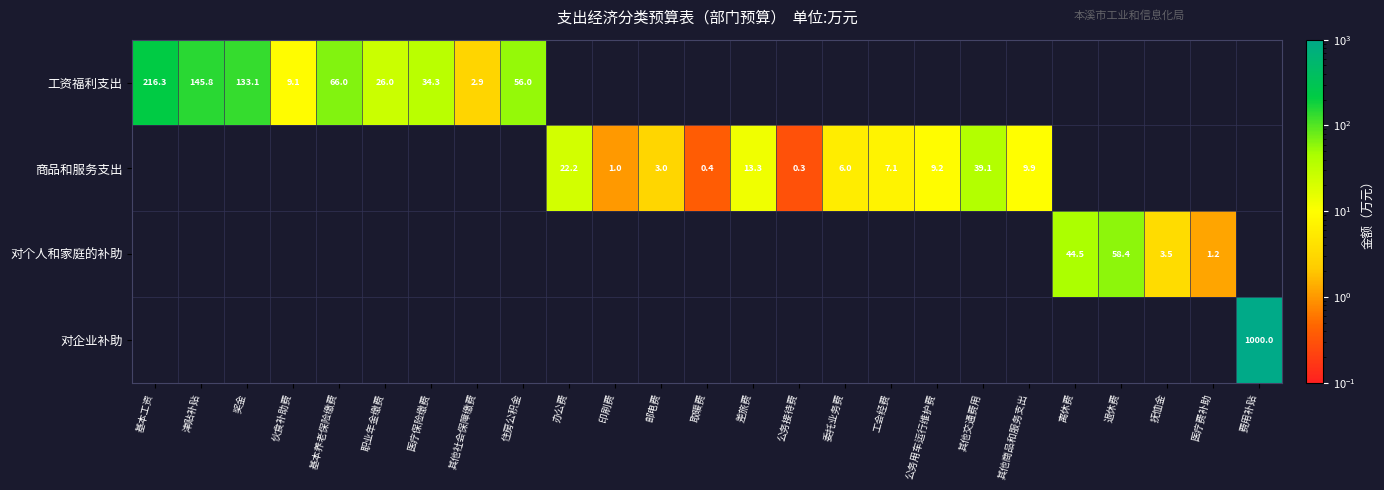

Count the number of categories in the chart.

25